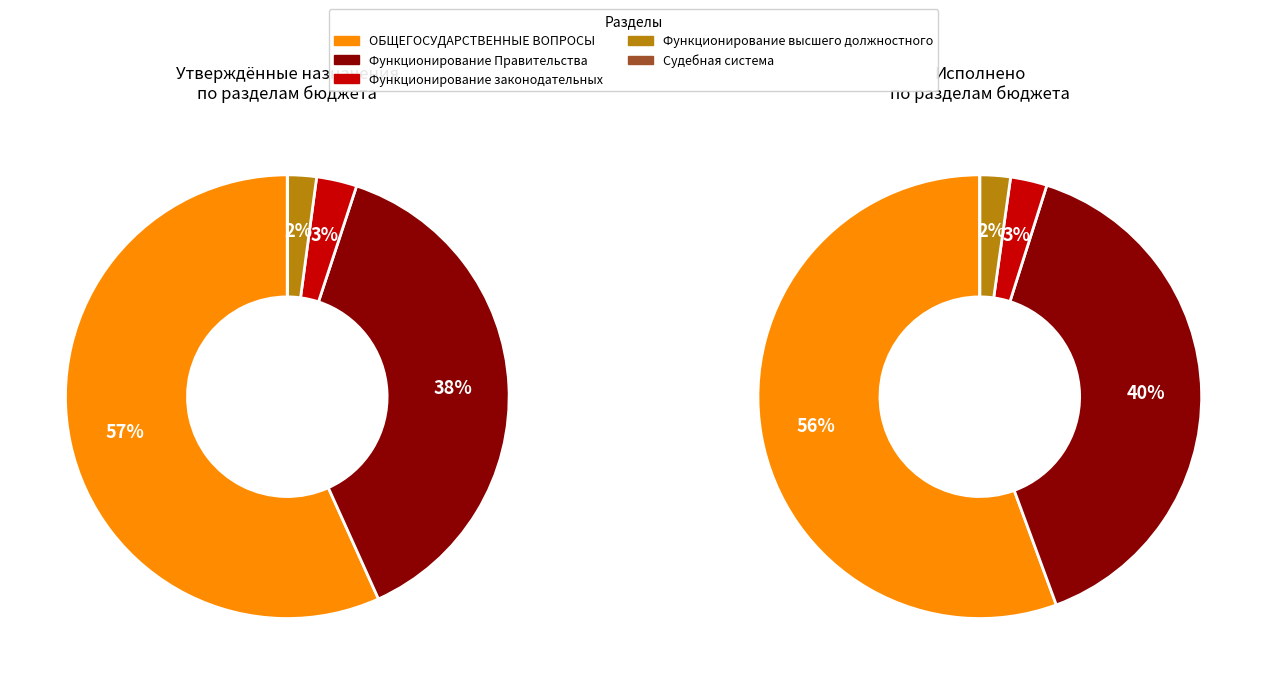

What is the change in value from ОБЩЕГОСУДАРСТВЕННЫЕ ВОПРОСЫ to Функционирование высшего должностного?

-44522905.2